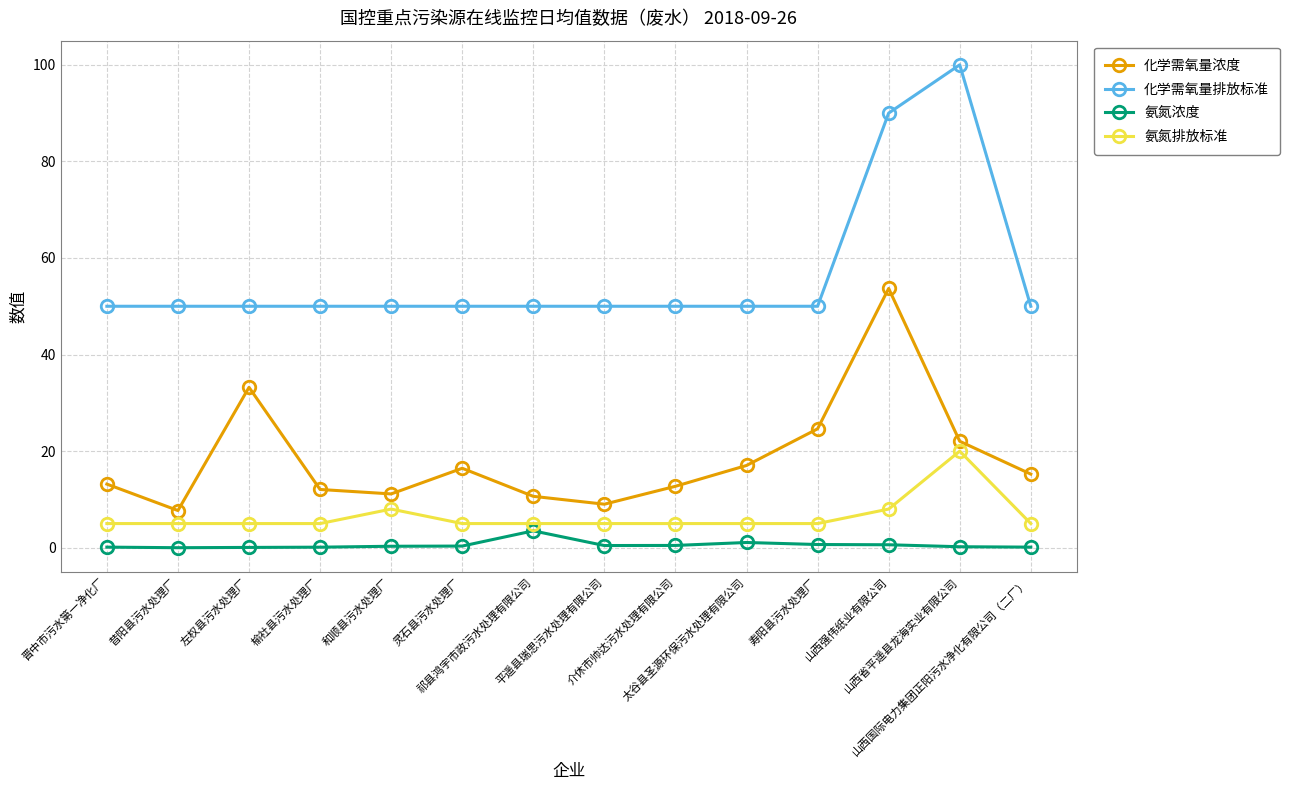

What is the maximum value for 化学需氧量排放标准?

100.0